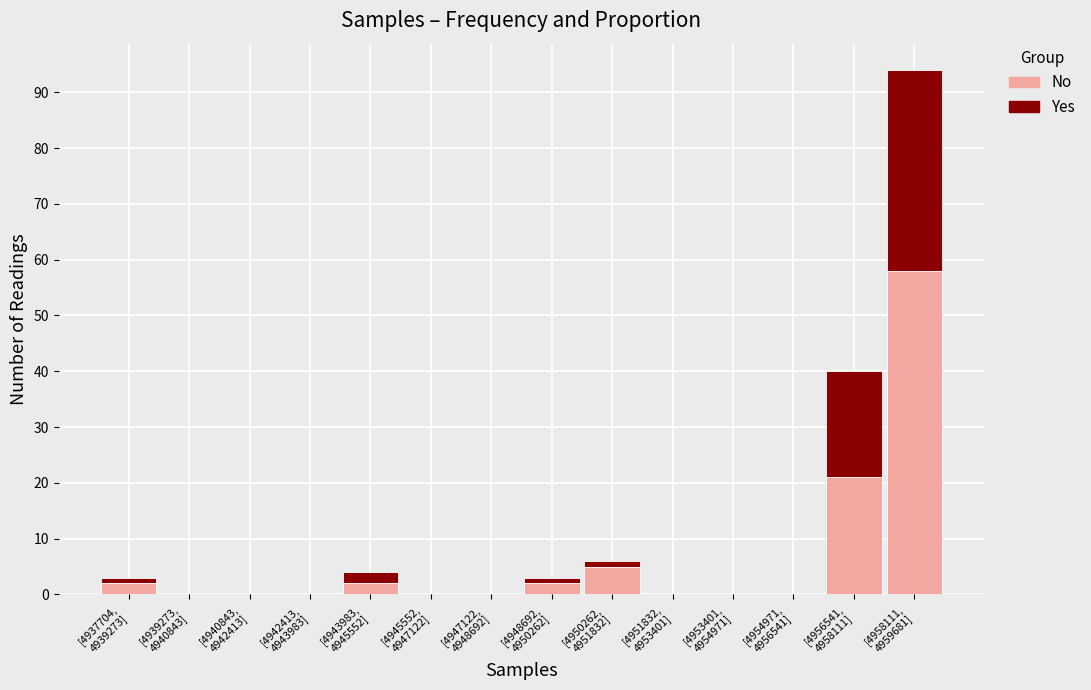

What is the sum of all No values?

90